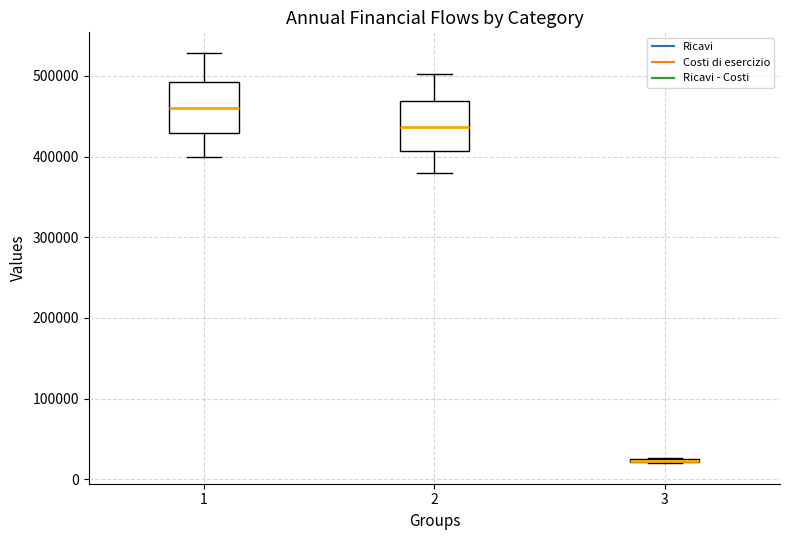

Reading left to right, read every box against the y-axis: the position of its median line, the range the box covers, and the ends of its whiskers. The values are not printed on the chart, so give them approximately, as read against the axis.

1: median 460000, box 430000 to 490000, whiskers 400000 to 530000
2: median 440000, box 410000 to 470000, whiskers 380000 to 500000
3: box collapsed to a line at 20000, whiskers 20000 to 30000